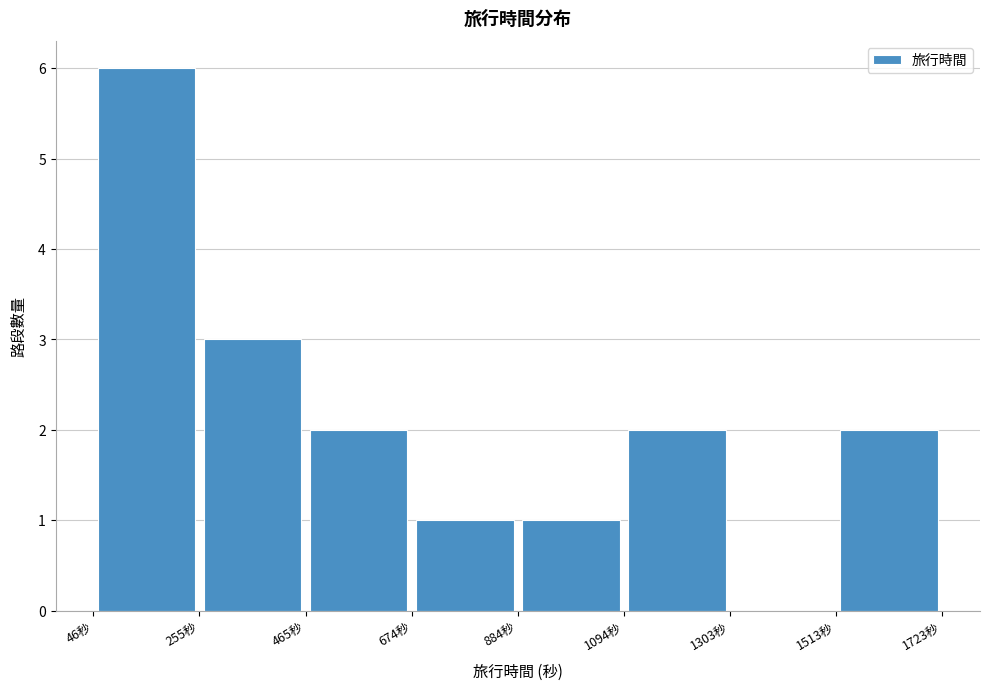

Reading left to right, transcribe this chart: for each bar, give the range it covers on the x-axis and its height. Neither the bar edges nor the heights are printed on the chart, so give them approximately, as read against the axes.

50 to 250: 6
250 to 450: 3
450 to 650: 2
650 to 900: 1
900 to 1100: 1
1100 to 1300: 2
1300 to 1500: 0
1500 to 1700: 2